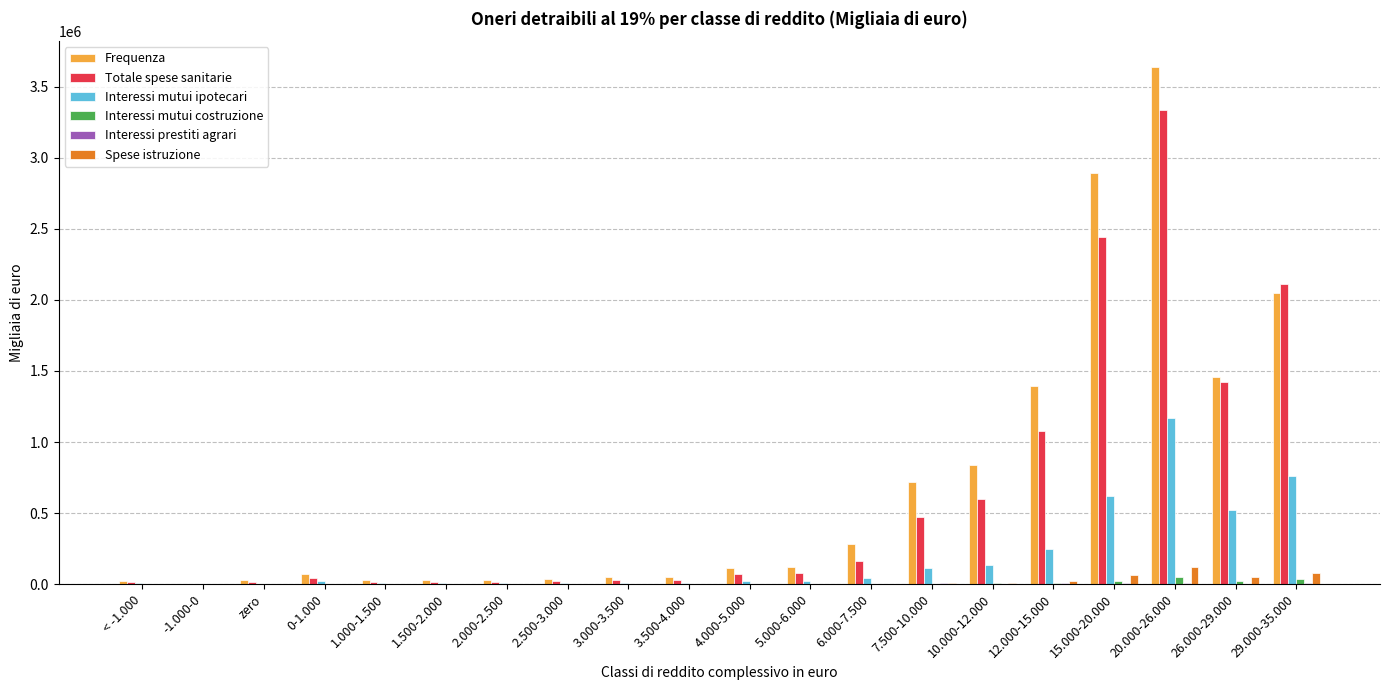

What is the approximate value of Interessi mutui ipotecari at 6.000-7.500, to the nearest 10?

43920